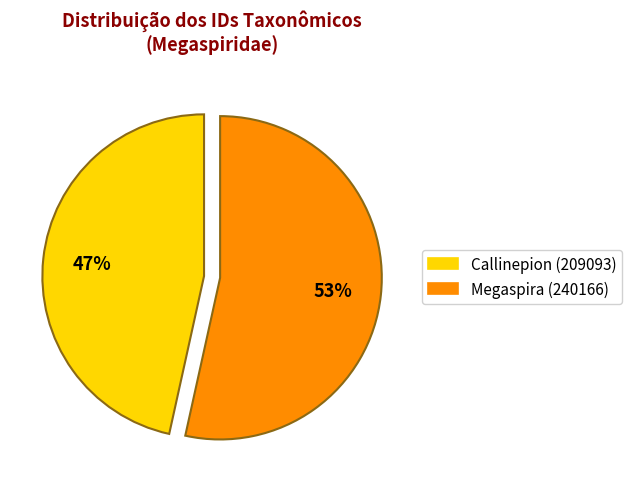

To the nearest percent, what is the combined percentage of Callinepion (209093) and Megaspira (240166)?

100%